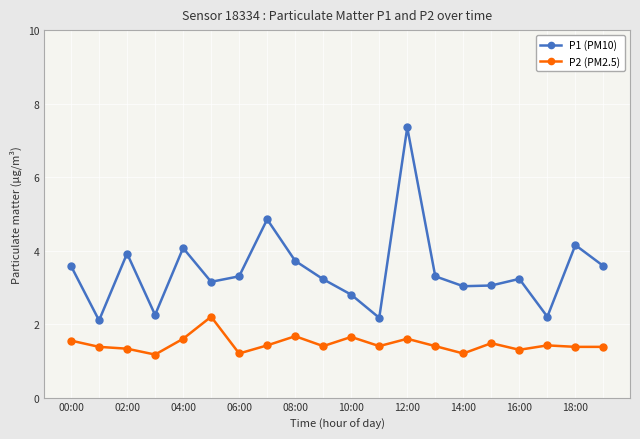

What is the difference between the maximum and second lowest values in the P1 (PM10) series?

5.2